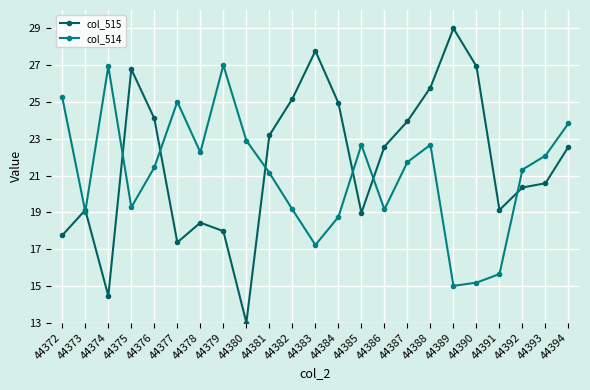

Is it true that col_514 equals 9.2 at 44389?

False